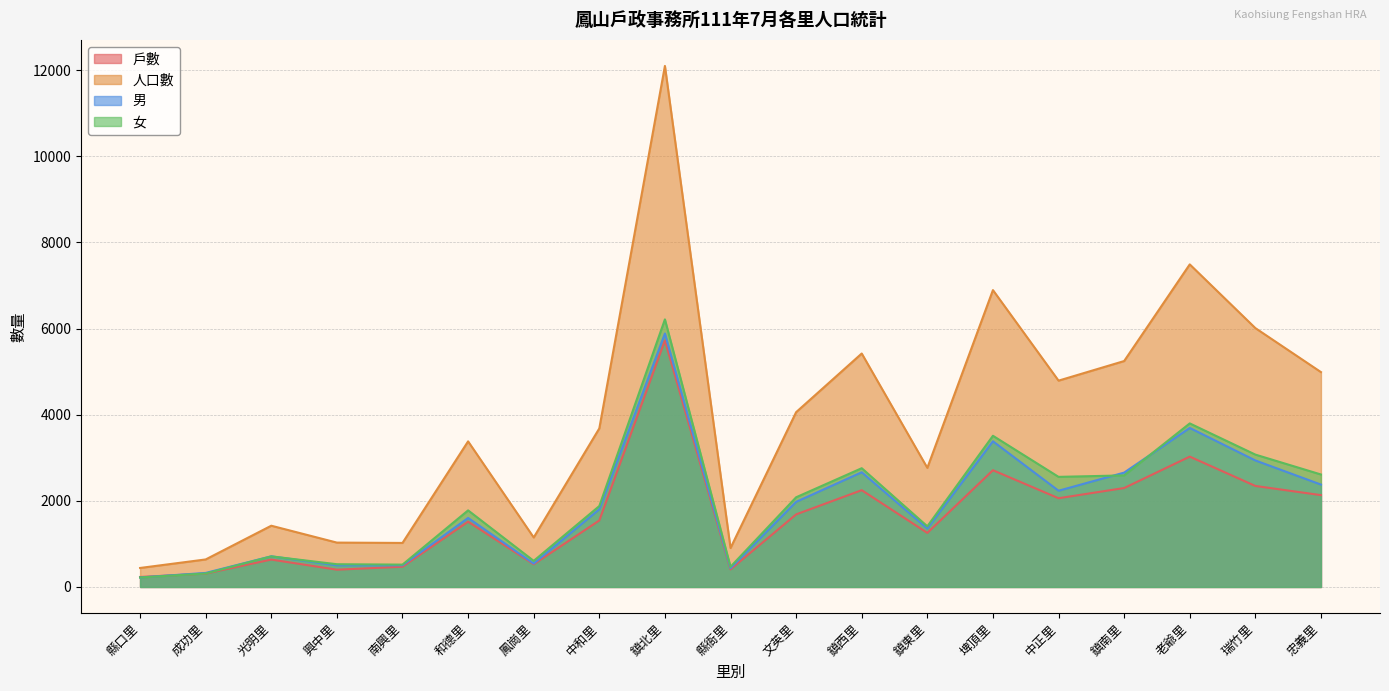

True or false: 人口數 and 女 intersect in this chart.

False